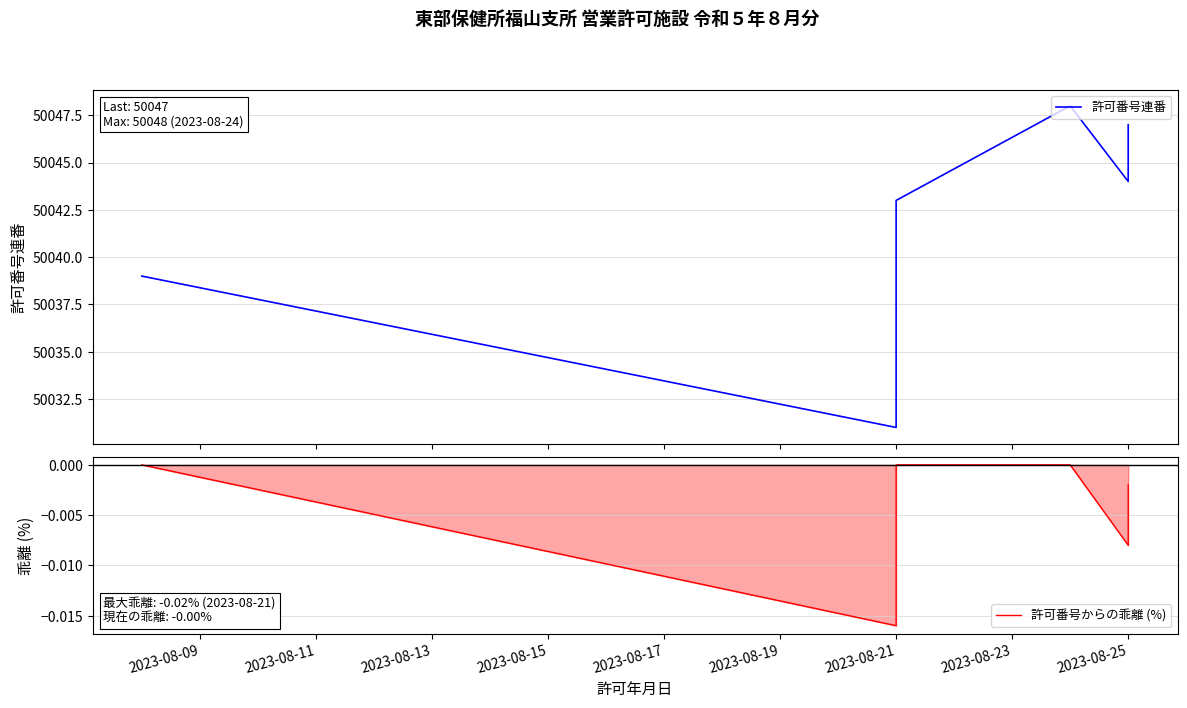

What are all the series names shown in the legend?

許可番号連番, 許可番号からの乖離 (%)